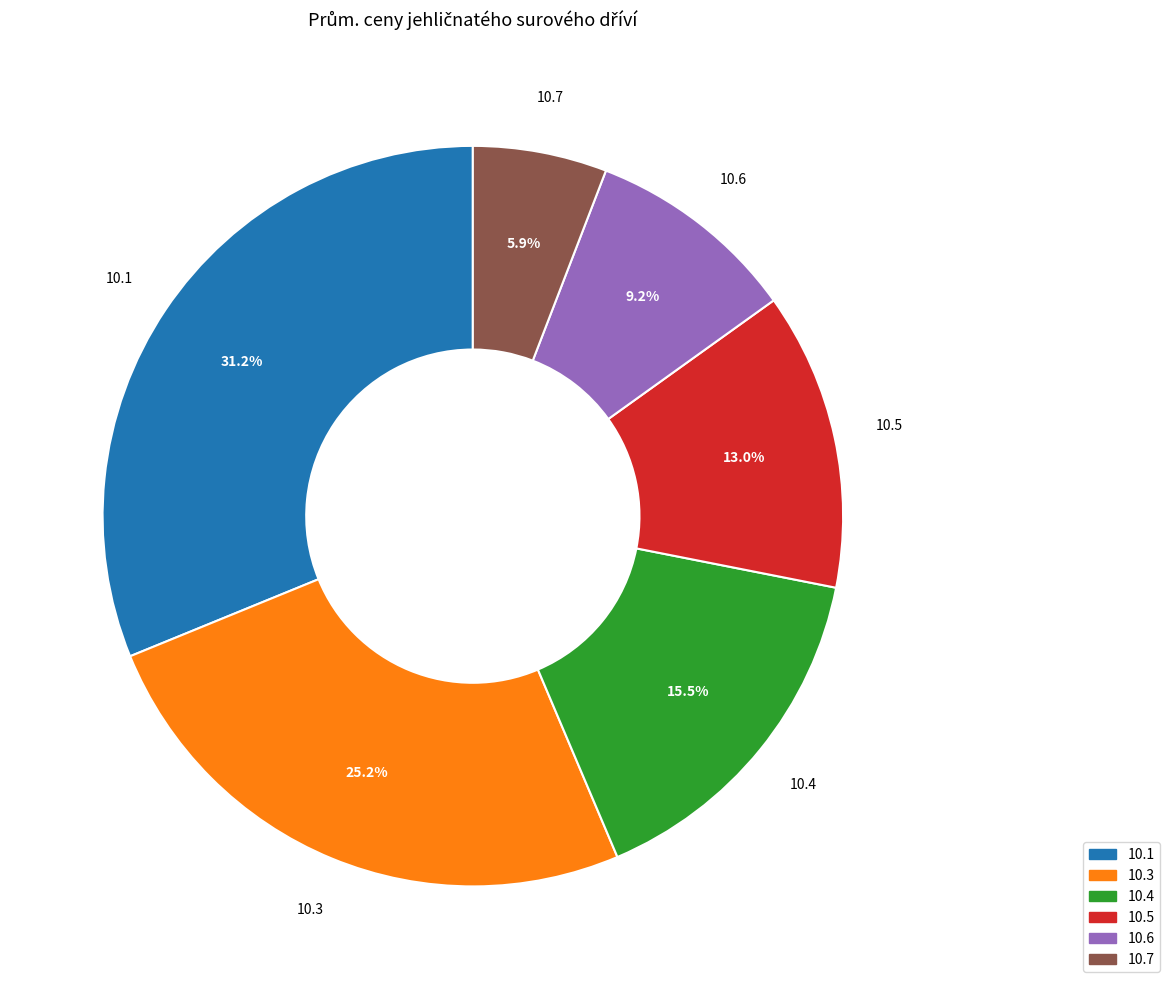

Does any single category account for the majority?

No